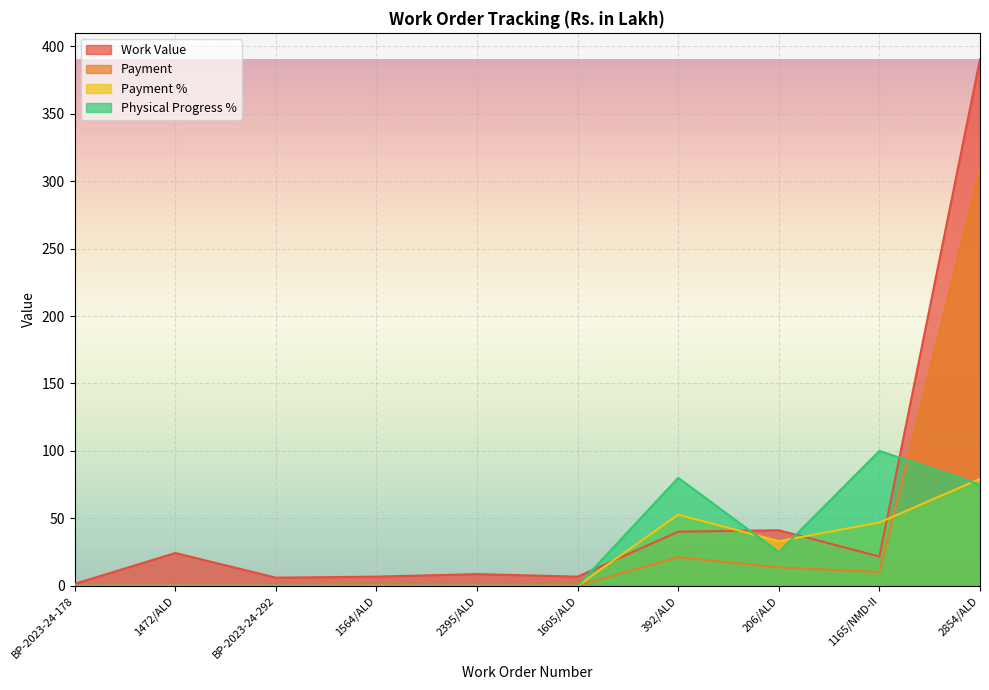

List the labels in order of Payment % value, smallest first.

BP-2023-24-178, 1472/ALD, BP-2023-24-292, 1564/ALD, 2395/ALD, 1605/ALD, 206/ALD, 1165/NMD-II, 392/ALD, 2854/ALD